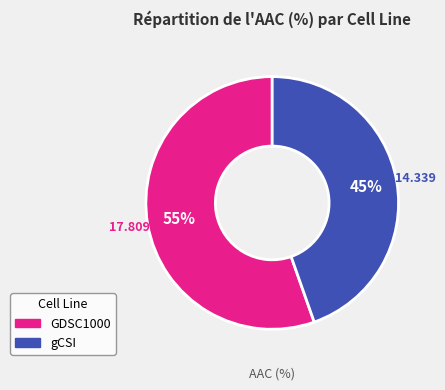

To the nearest percent, what is the combined percentage of GDSC1000 and gCSI?

100%